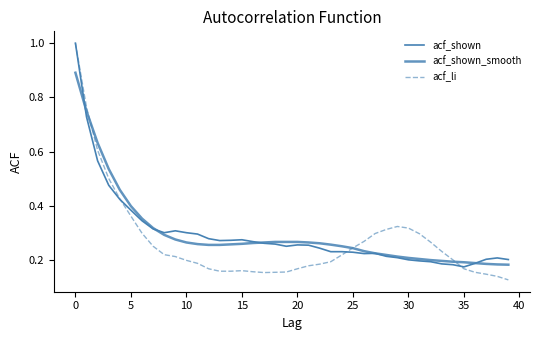

Which series ends up on top after the final intersection of acf_shown and acf_shown_smooth?

acf_shown